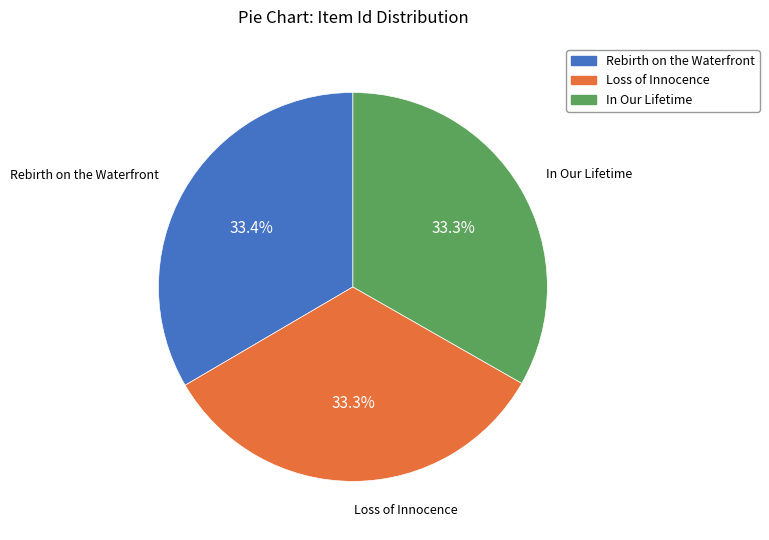

Is Loss of Innocence the majority of the pie?

No